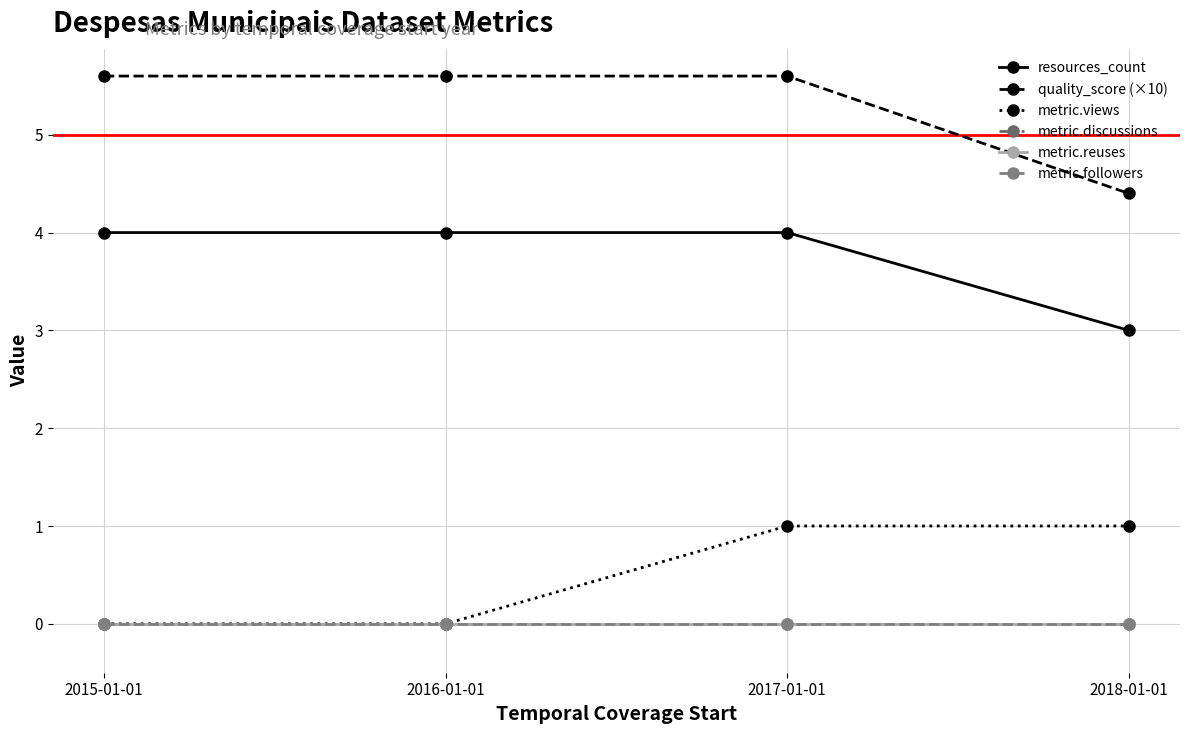

Does the chart have visible grid lines?

Yes